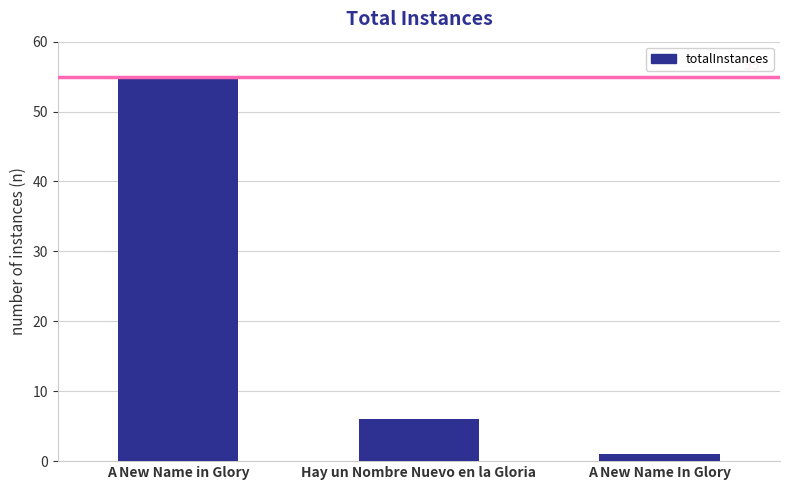

Reading left to right, extract all data points from this chart.

A New Name in Glory=55	Hay un Nombre Nuevo en la Gloria=6	A New Name In Glory=1